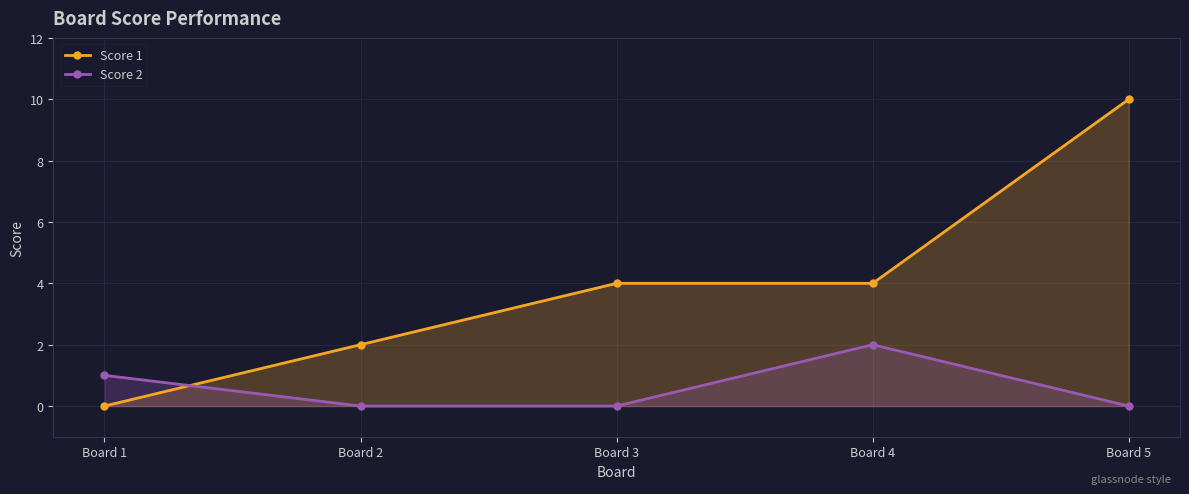

Which series has the largest range (max minus min)?

Score 1